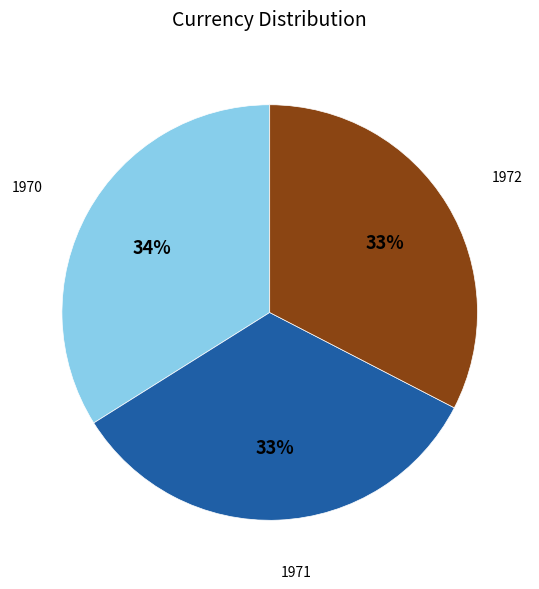

Is there a majority slice in this chart?

No